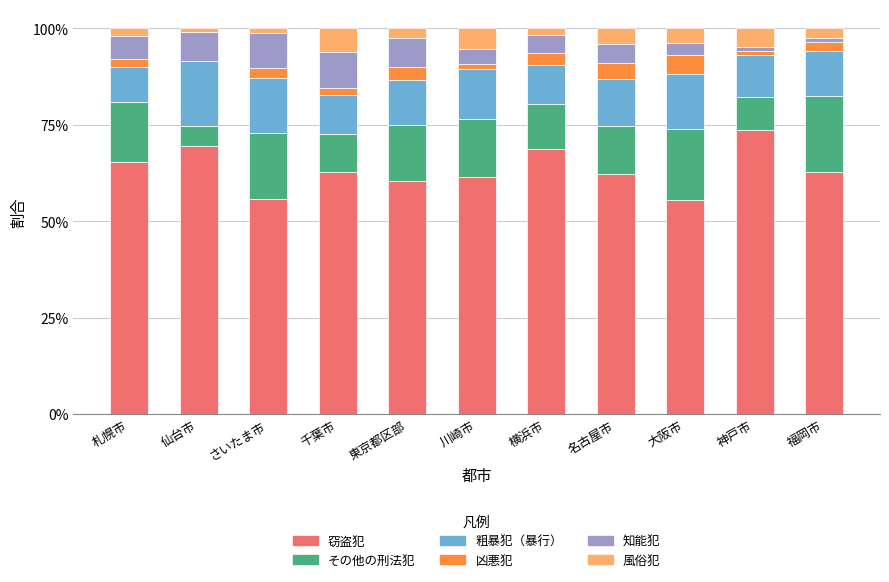

What are all the series names shown in the legend?

窃盗犯, その他の刑法犯, 粗暴犯（暴行）, 凶悪犯, 知能犯, 風俗犯